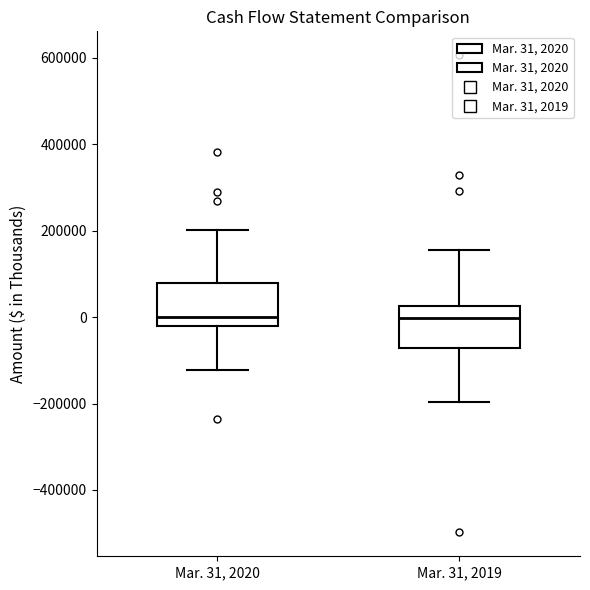

Reading left to right, transcribe this box plot: for each box, give where its median line is, the range the box spans, and where its two whiskers end, as read against the y-axis. The values are not printed on the chart, so give them approximately, as read against the axis.

Mar. 31, 2020: median 0, box -20000 to 80000, whiskers -120000 to 200000
Mar. 31, 2019: median 0, box -80000 to 20000, whiskers -200000 to 160000